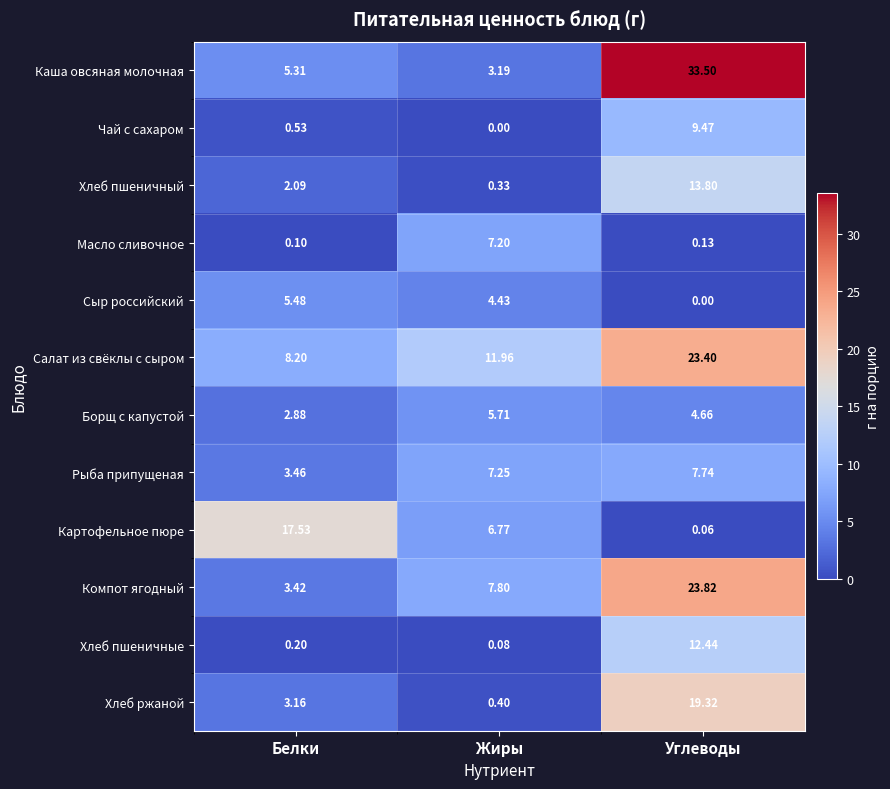

Where does the Компот ягодный series first go above 7?

Жиры